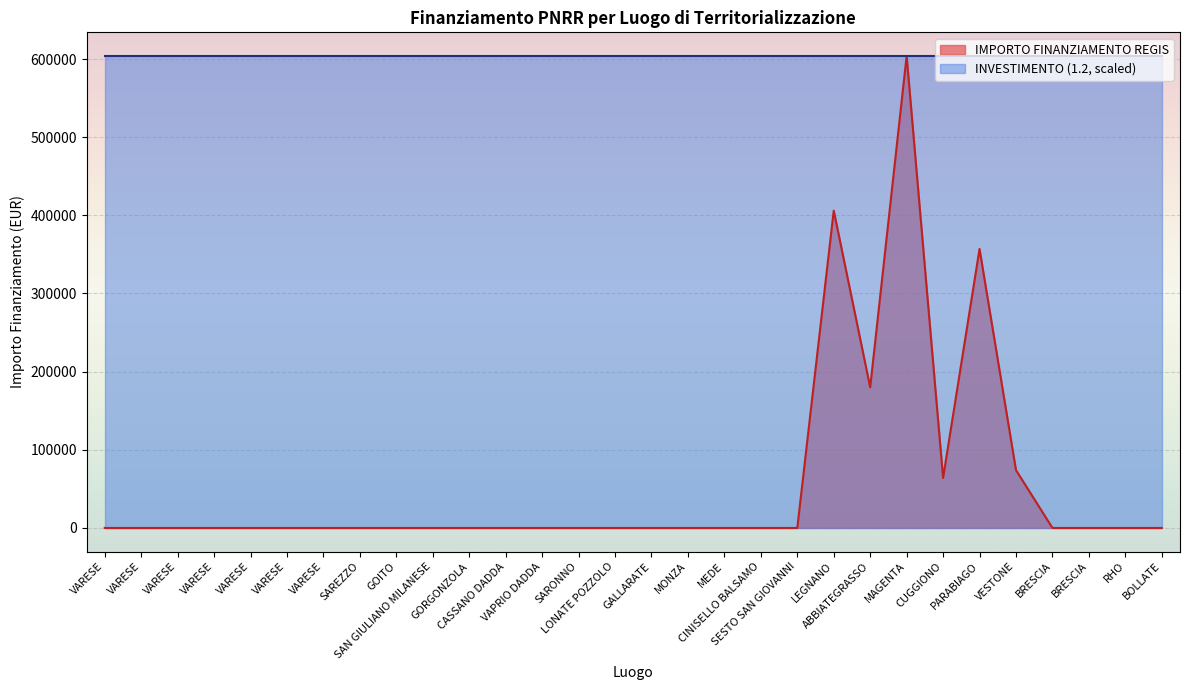

How many lines are shown in the chart?

2